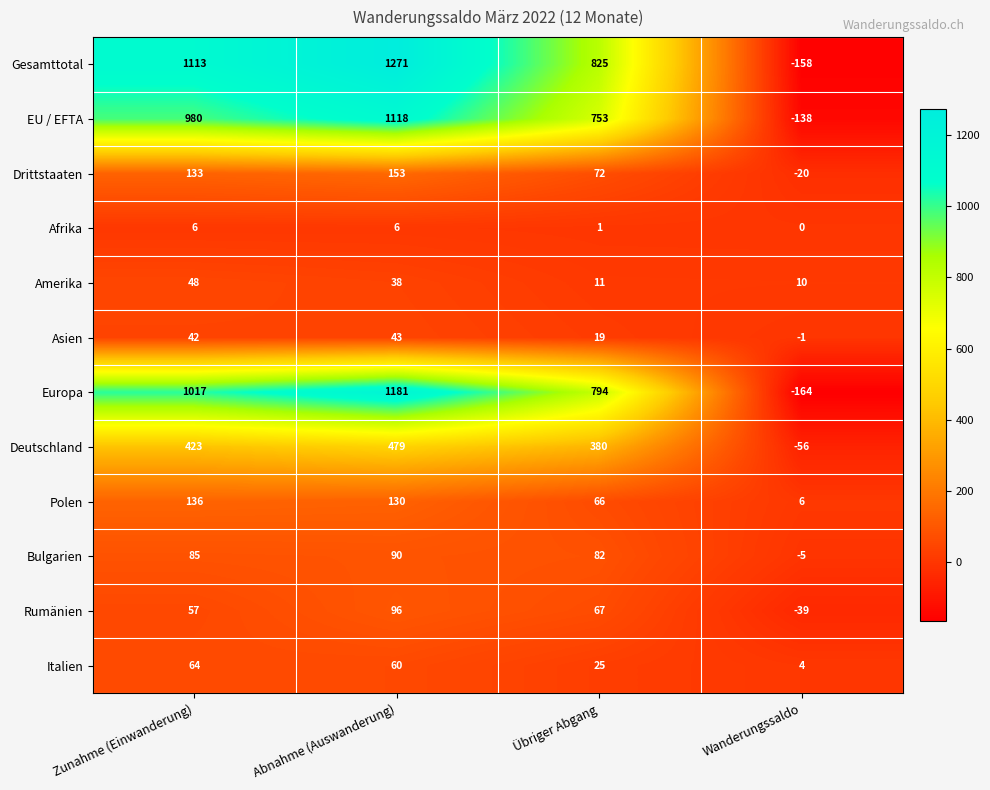

Which series changed the most between Abnahme (Auswanderung) and Übriger Abgang?

Gesamttotal